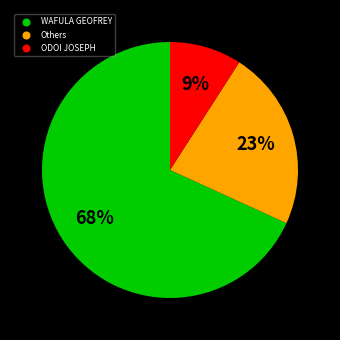

Is there a majority slice in this chart?

Yes